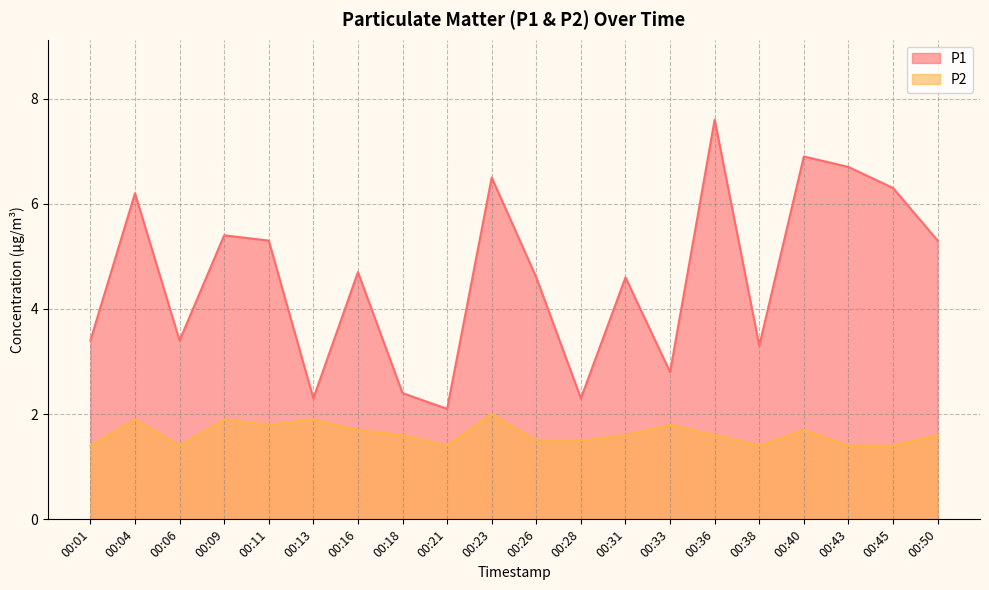

Where is P1 nearest to the value 4?

00:26